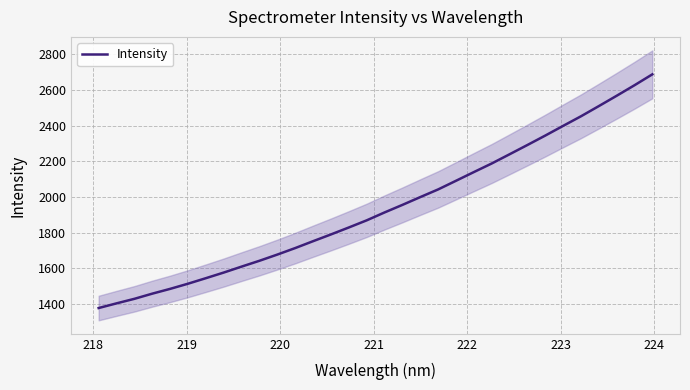

What is the highest value of the Intensity series?

2688.6